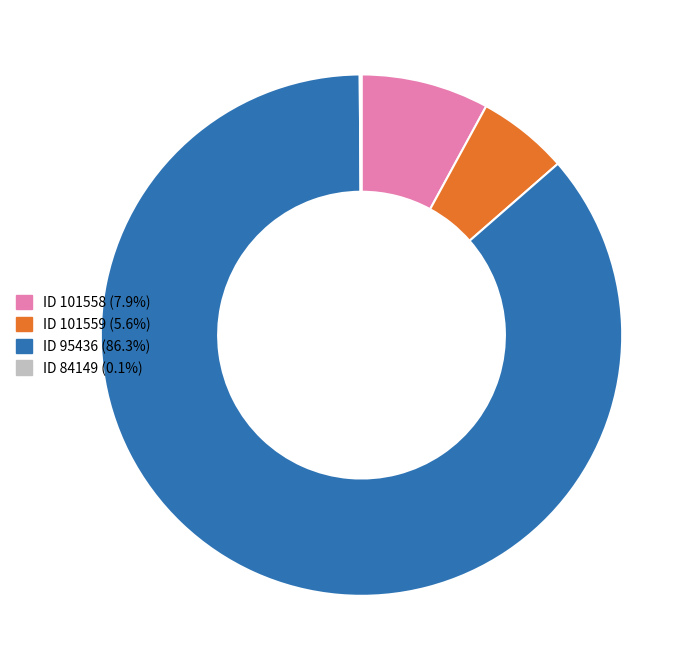

Is there a majority slice in this chart?

Yes